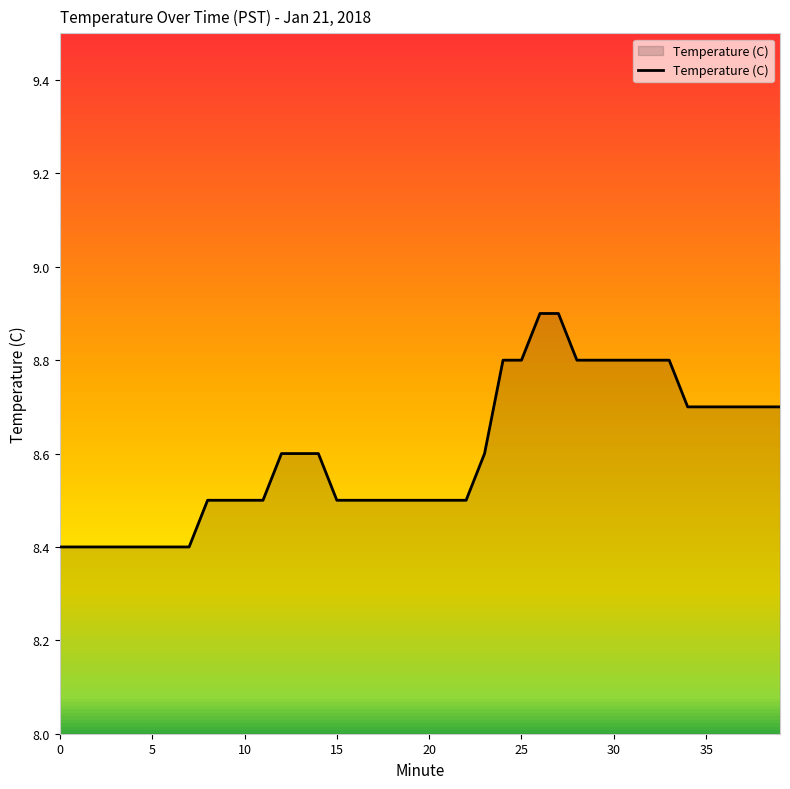

What is the difference between the maximum and minimum values?

0.5